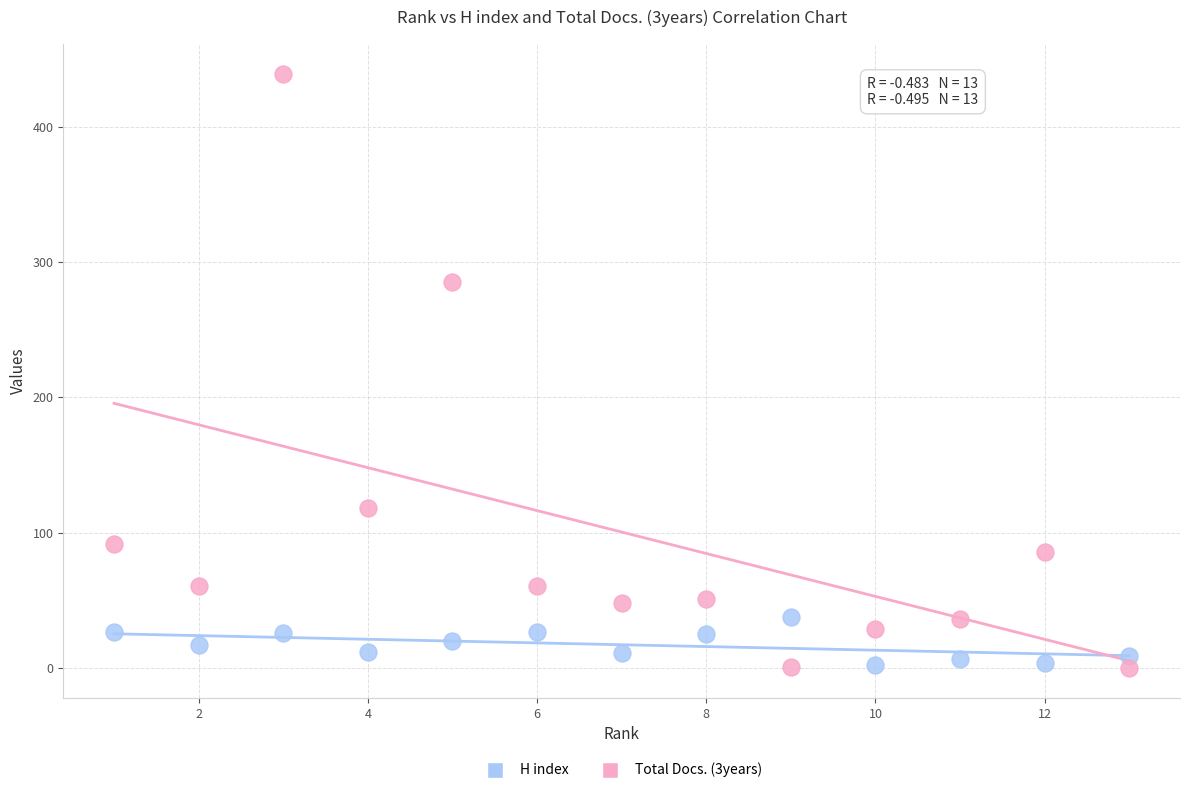

What is the X range (max minus min) for the scatter plot?

12